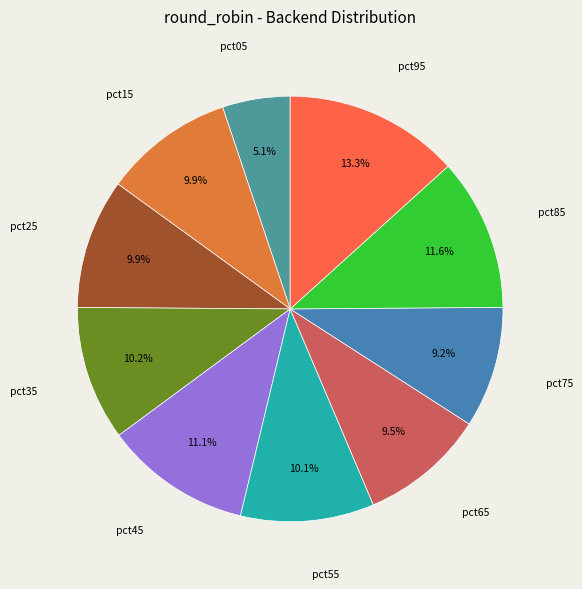

Count the number of slices in the pie.

10